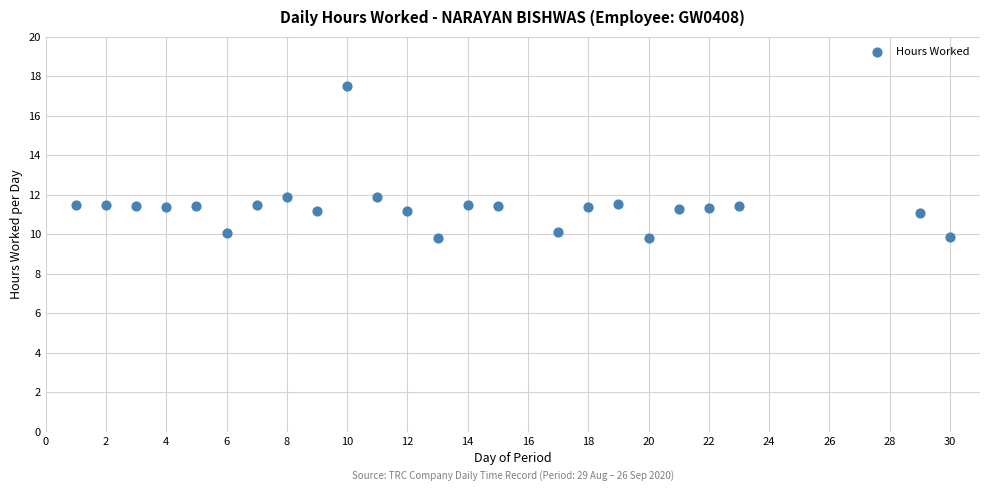

What is the range of X values (max minus min)?

29.0